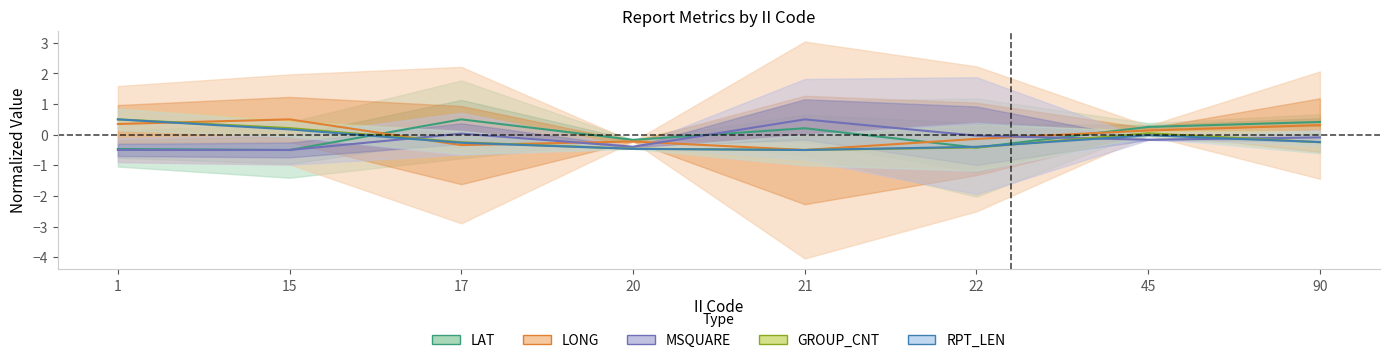

At how many categories does at least one series exceed 0?

6